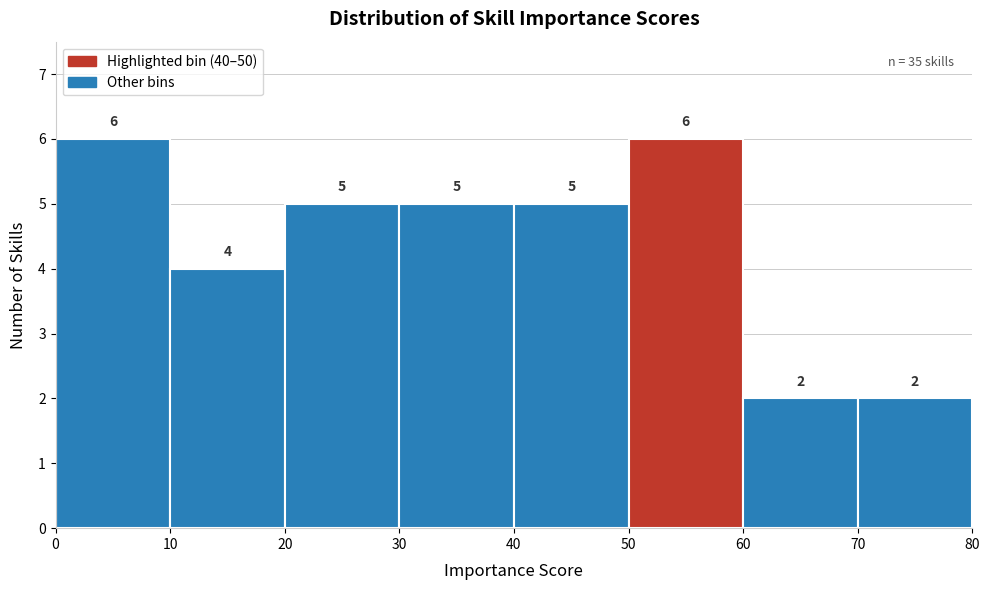

Reading left to right, list every bar in this chart as the range it spans on the x-axis followed by its height.

0 to 10: 6
10 to 20: 4
20 to 30: 5
30 to 40: 5
40 to 50: 5
50 to 60: 6
60 to 70: 2
70 to 80: 2